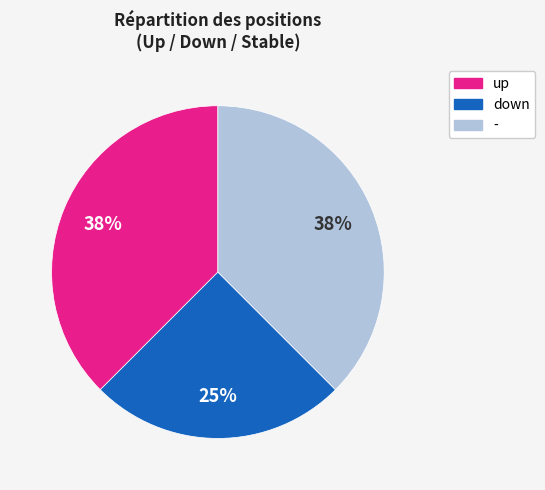

Combined, do down and - account for over 50%?

Yes